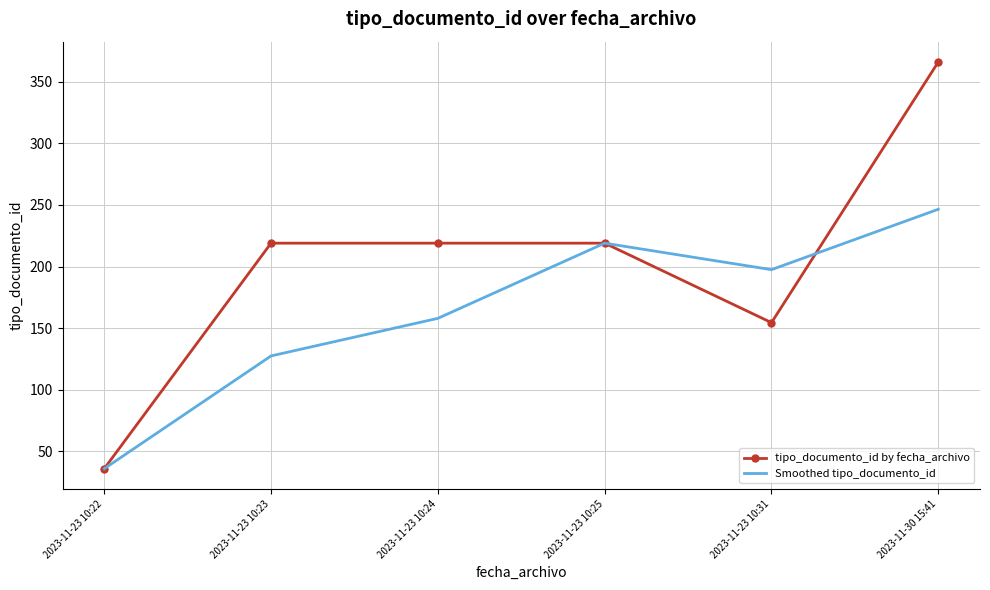

How many distinct data groups are displayed?

2